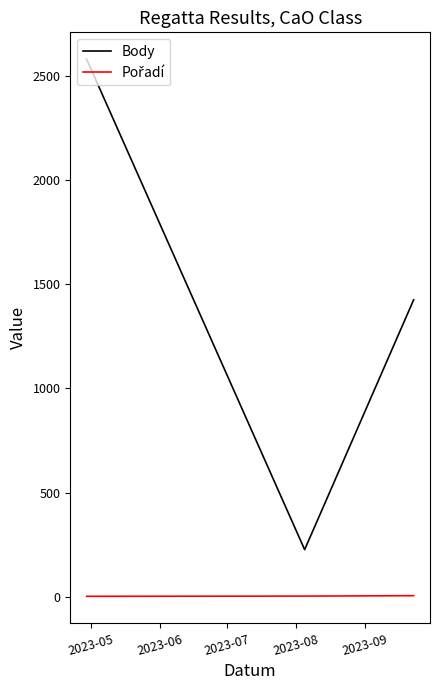

Which series has the widest spread of values?

Body